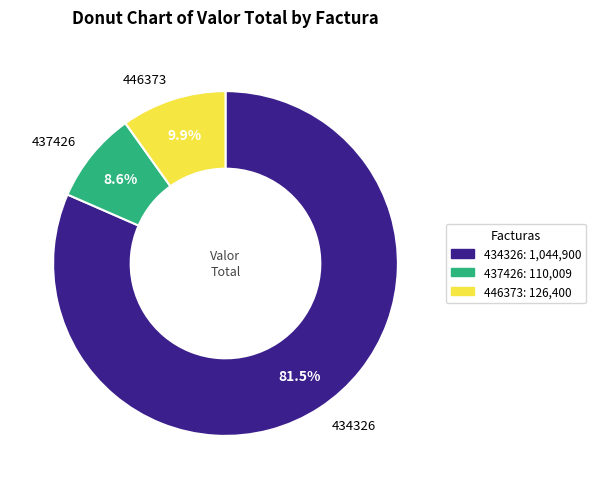

The 446373 slice represents 10% of the pie. True or false?

True